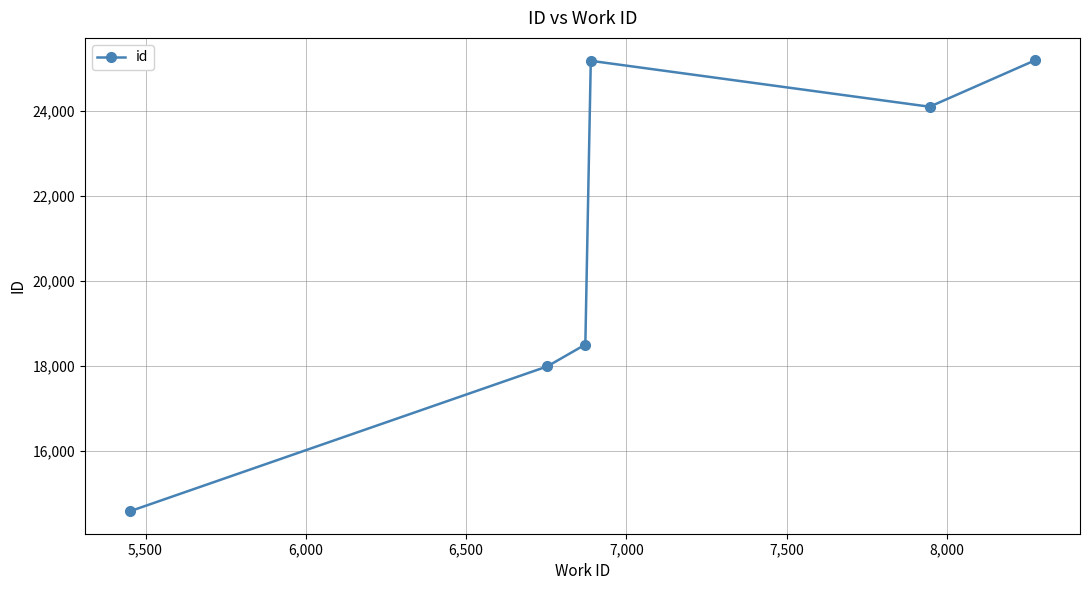

How many interior local valleys (lower than both neighbors) does the data have?

1